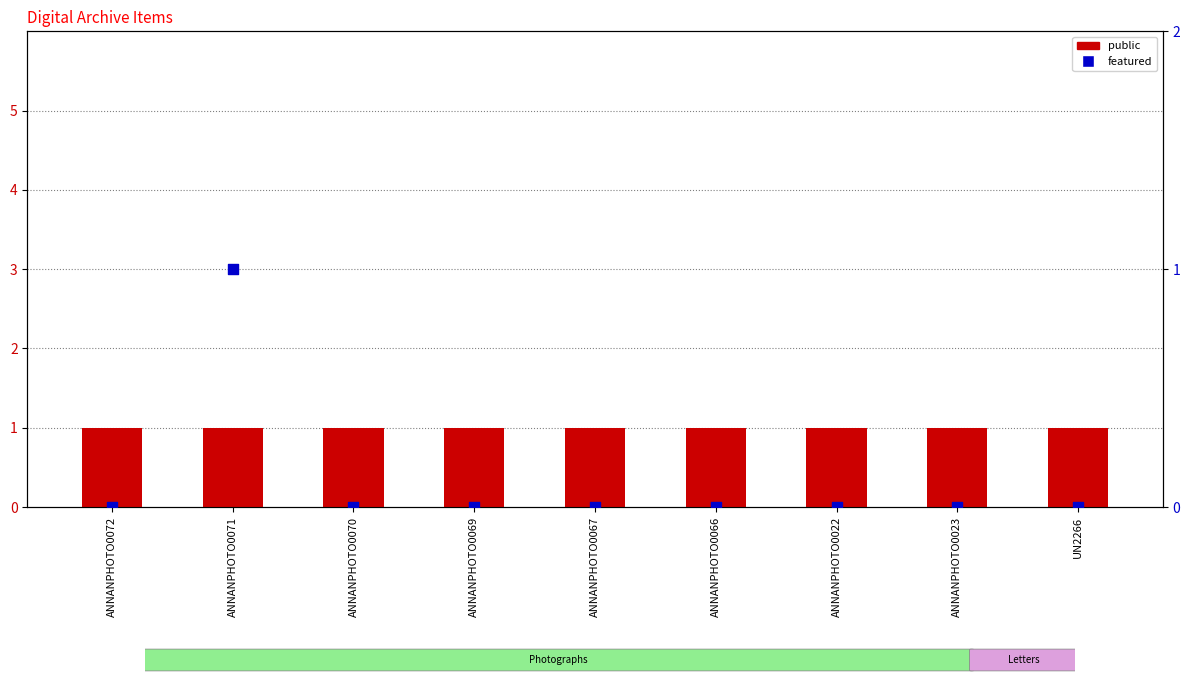

Which series has the largest total across all categories?

public